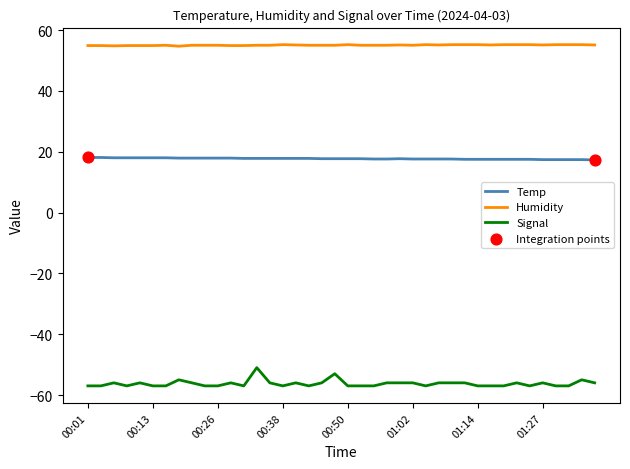

At how many categories does at least one series exceed 43?

40